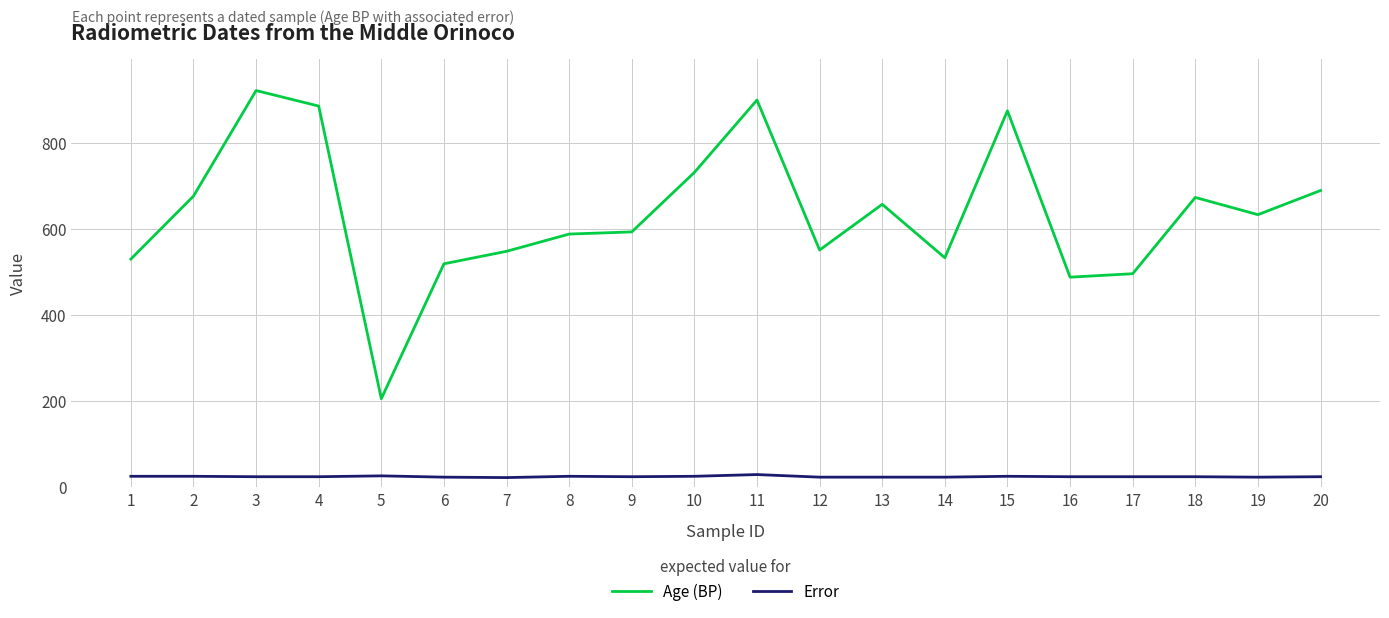

True or false: Error has more than 1 interior local peaks.

True